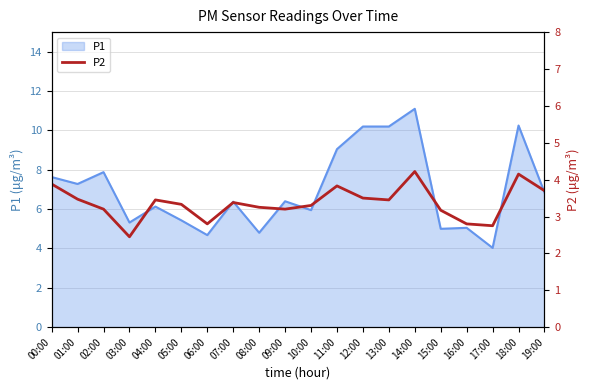

Reading left to right, transcribe all the data shown in this chart.

00:00=3.9	01:00=3.5	02:00=3.2	03:00=2.5	04:00=3.5	05:00=3.3	06:00=2.8	07:00=3.4	08:00=3.2	09:00=3.2	10:00=3.3	11:00=3.8	12:00=3.5	13:00=3.5	14:00=4.2	15:00=3.2	16:00=2.8	17:00=2.8	18:00=4.2	19:00=3.7